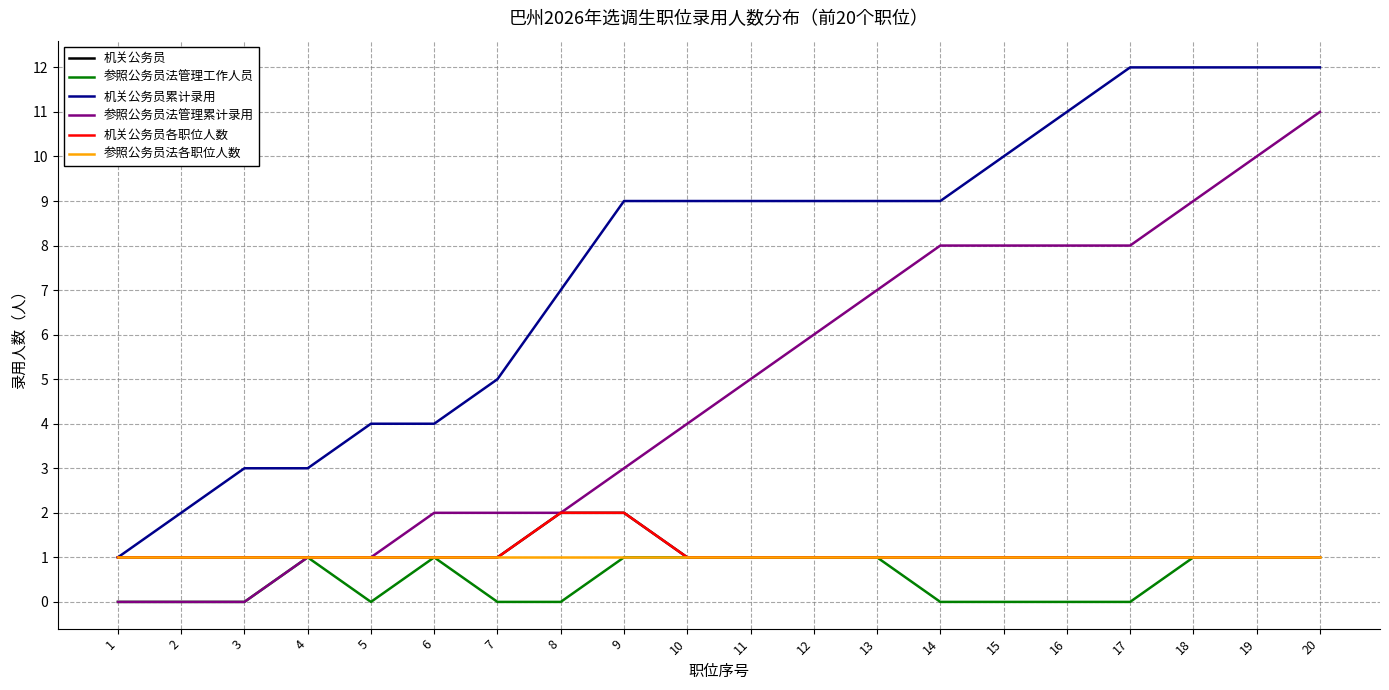

Is this an area chart (filled region under the line)?

No